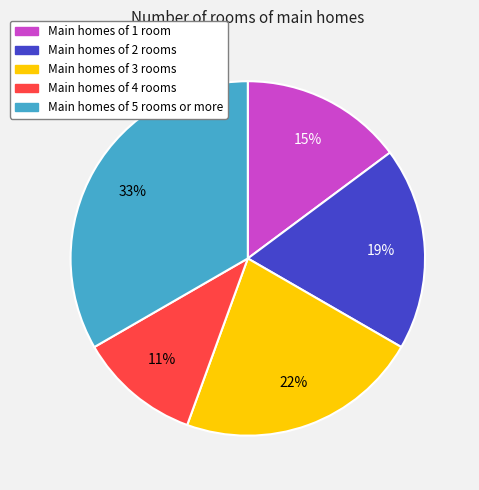

Do Main homes of 1 room and Main homes of 2 rooms together represent more than half of the pie?

No